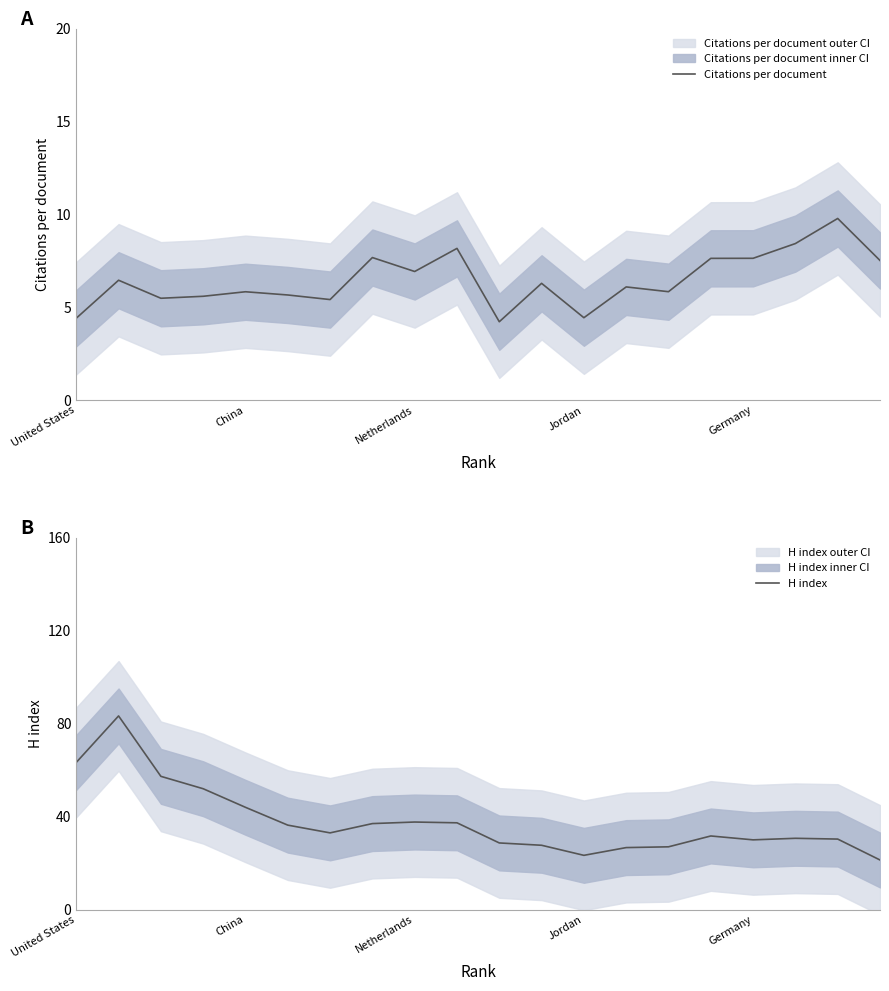

Is it true that Citations per document equals 7.6 at Germany?

True